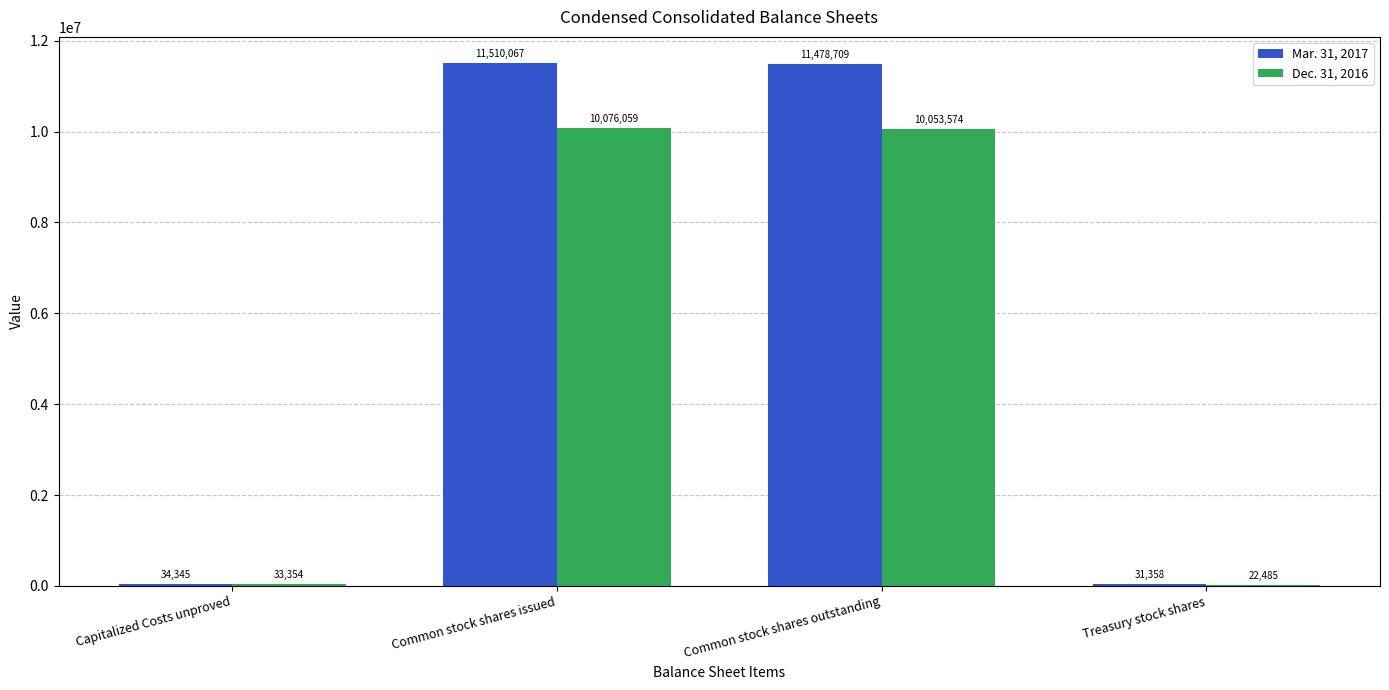

Between Capitalized Costs unproved and Treasury stock shares, which series saw the biggest shift?

Dec. 31, 2016